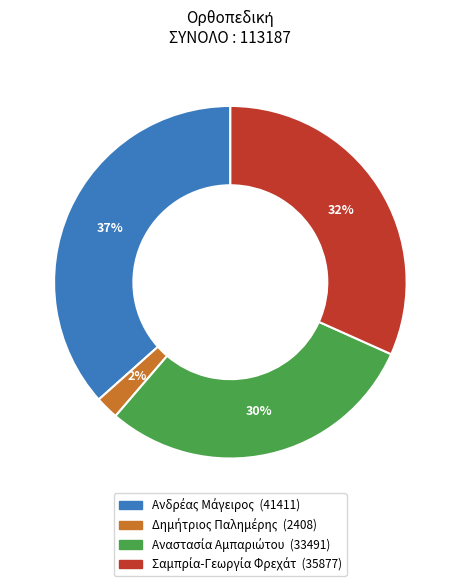

How many segments does this pie chart have?

4